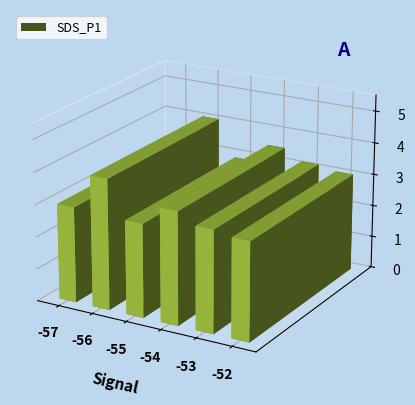

What is the sum of the values at -56 and -54?

7.5